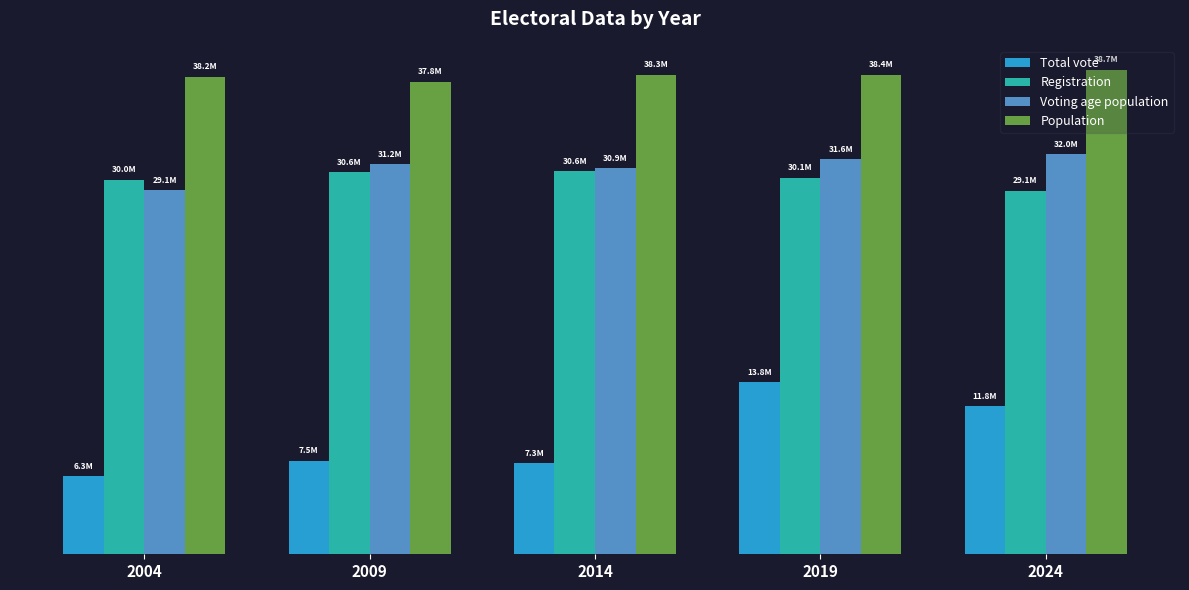

What is the difference between the Registration values at 2019 and 2004?

132743